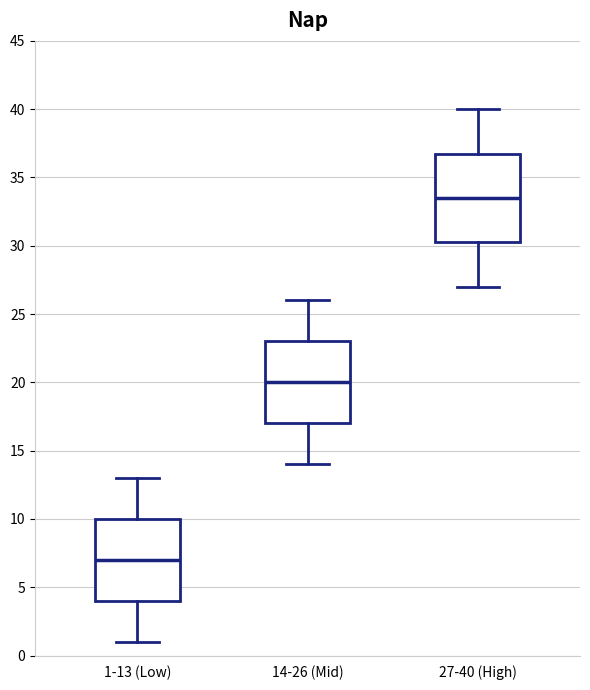

Which box is the tallest, from its lower edge to its upper edge?

27-40 (High)